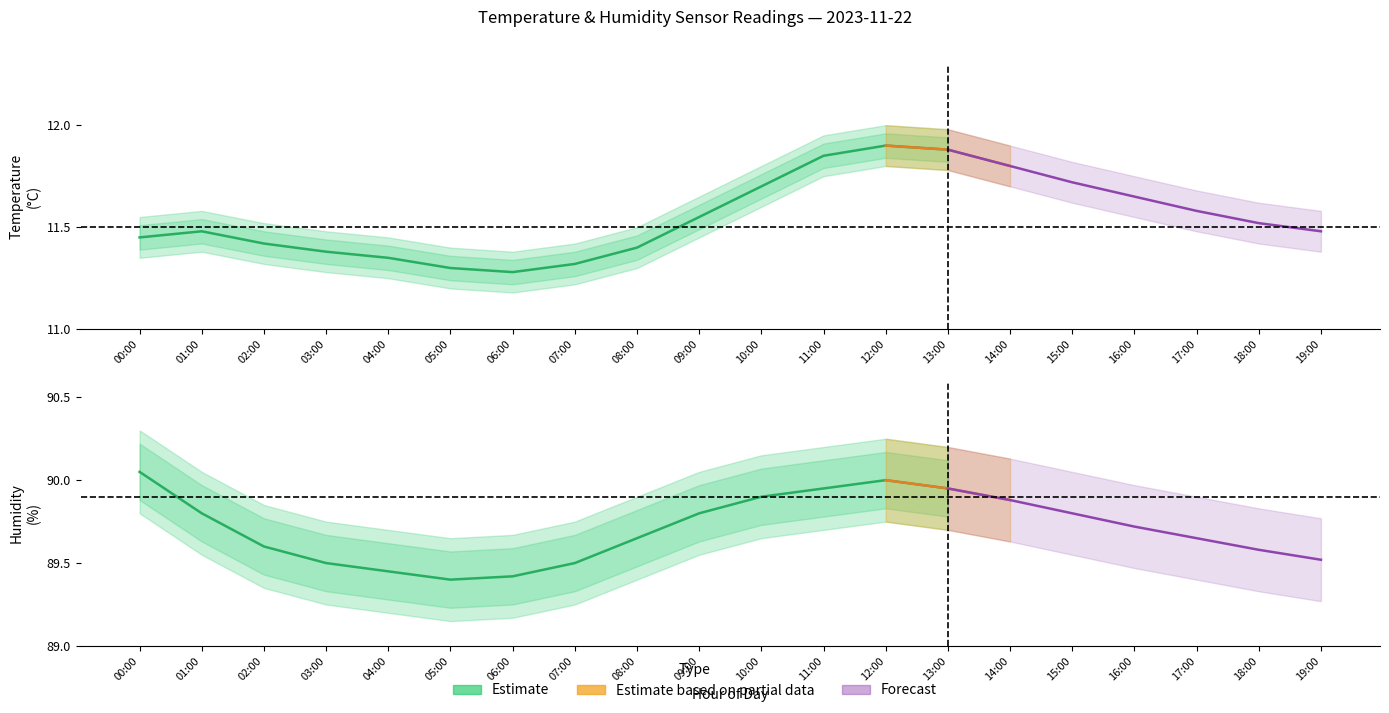

True or false: humidity_upper and temperature_mean intersect in this chart.

False